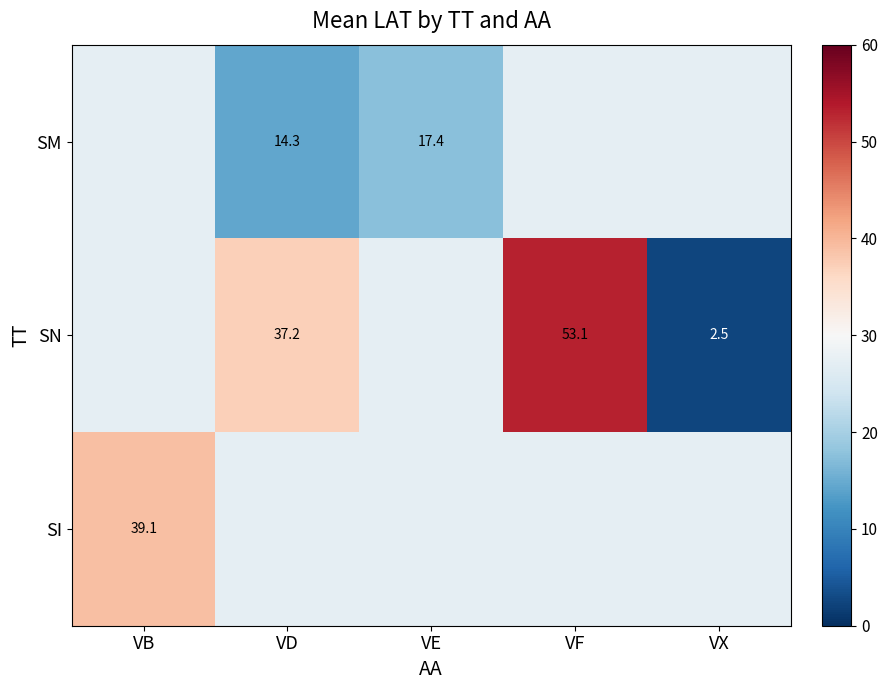

Read the SN value at VD.

37.2